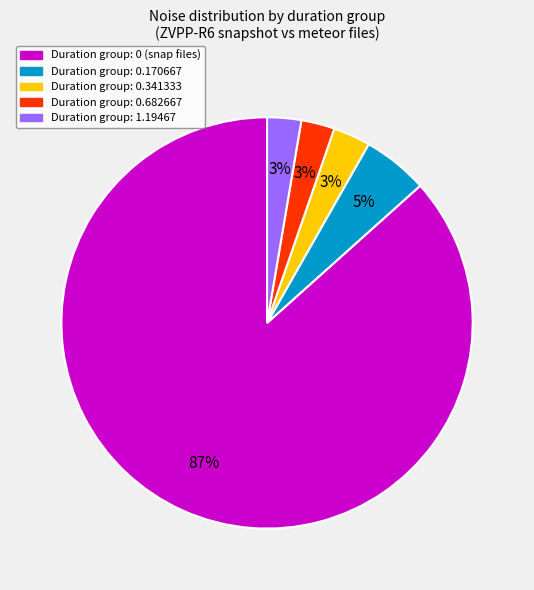

Do Duration group: 0 (snap files) and Duration group: 1.19467 together represent more than half of the pie?

Yes